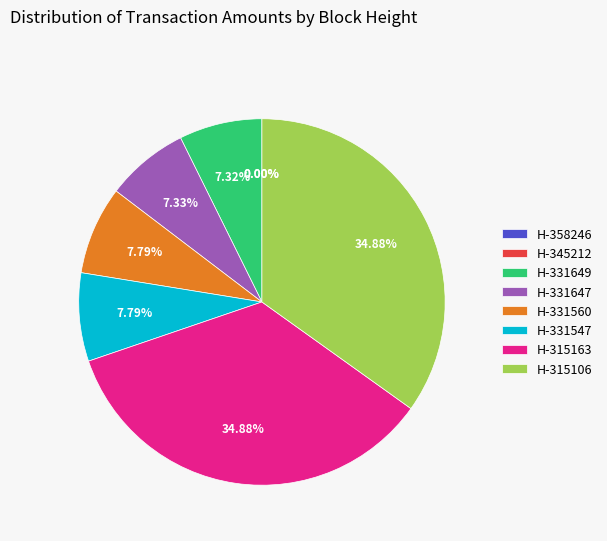

What is the ratio of the value at H-331547 to the value at H-331560?

1.0